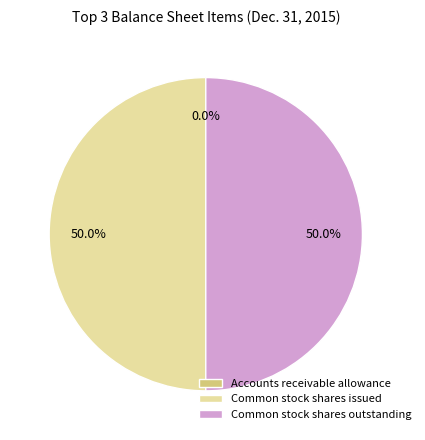

What percentage is NOT represented by Common stock shares issued?

50.0%